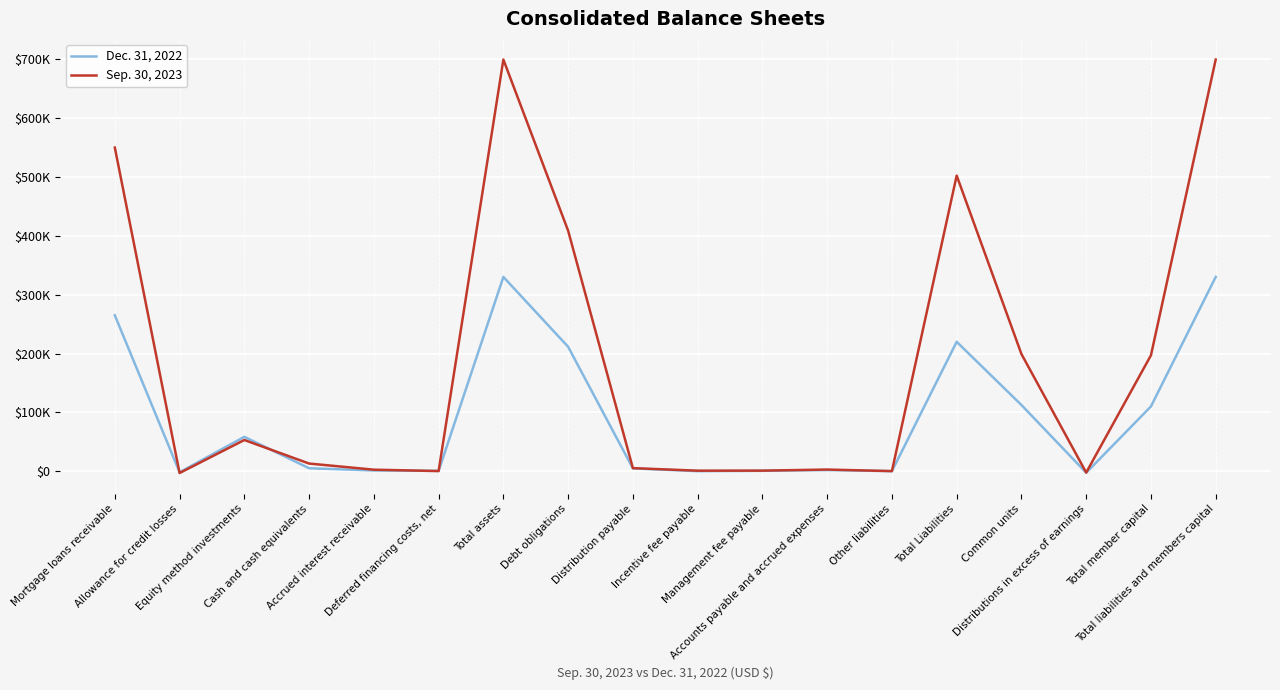

Reading left to right, transcribe all the data shown in this chart.

Dec. 31, 2022: Mortgage loans receivable=264896	Allowance for credit losses=-1603	Equity method investments=58539	Cash and cash equivalents=5199	Accrued interest receivable=1415	Deferred financing costs, net=742	Total assets=330078	Debt obligations=211453	Distribution payable=4904	Incentive fee payable=268	Management fee payable=865	Accounts payable and accrued expenses=2077	Other liabilities=276	Total Liabilities=219906	Common units=112603	Distributions in excess of earnings=-2431	Total member capital=110172	Total liabilities and members capital=330078
Sep. 30, 2023: Mortgage loans receivable=549735	Allowance for credit losses=-2890	Equity method investments=53148	Cash and cash equivalents=13188	Accrued interest receivable=2760	Deferred financing costs, net=414	Total assets=699222	Debt obligations=408573	Distribution payable=5391	Incentive fee payable=1067	Management fee payable=1141	Accounts payable and accrued expenses=2976	Other liabilities=331	Total Liabilities=502211	Common units=199153	Distributions in excess of earnings=-2142	Total member capital=197011	Total liabilities and members capital=699222